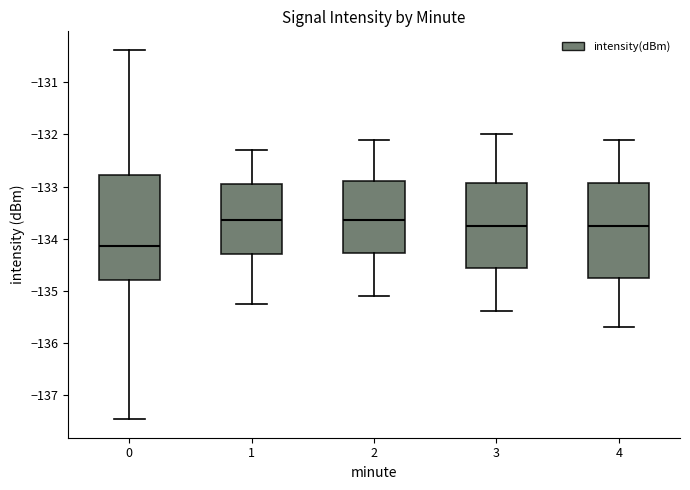

Reading left to right, read every box against the y-axis: the position of its median line, the range the box covers, and the ends of its whiskers. The values are not printed on the chart, so give them approximately, as read against the axis.

0: median -134.1, box -134.8 to -132.8, whiskers -137.5 to -130.4
1: median -133.6, box -134.3 to -133.0, whiskers -135.3 to -132.3
2: median -133.6, box -134.3 to -132.9, whiskers -135.1 to -132.1
3: median -133.7, box -134.6 to -132.9, whiskers -135.4 to -132.0
4: median -133.7, box -134.7 to -132.9, whiskers -135.7 to -132.1